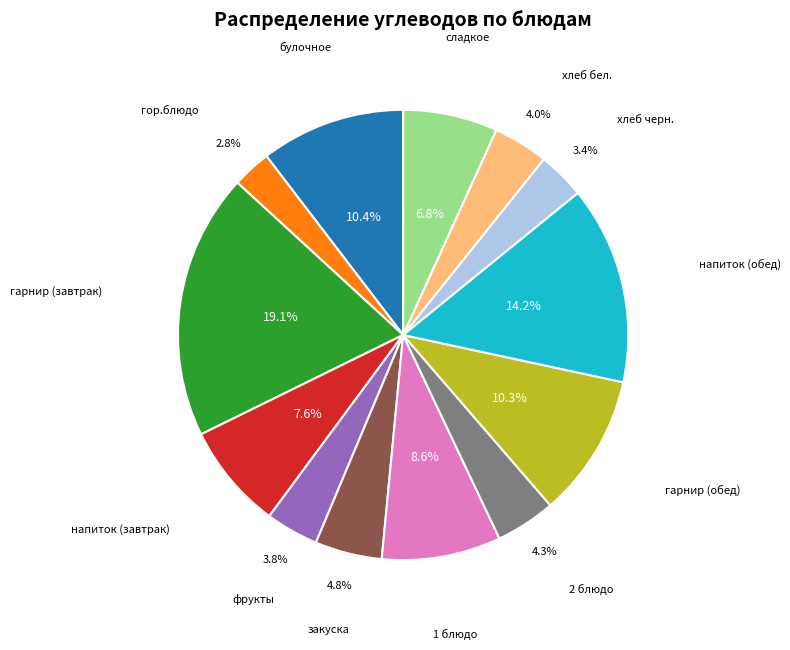

What portion of the pie excludes напиток (завтрак)?

92.4%